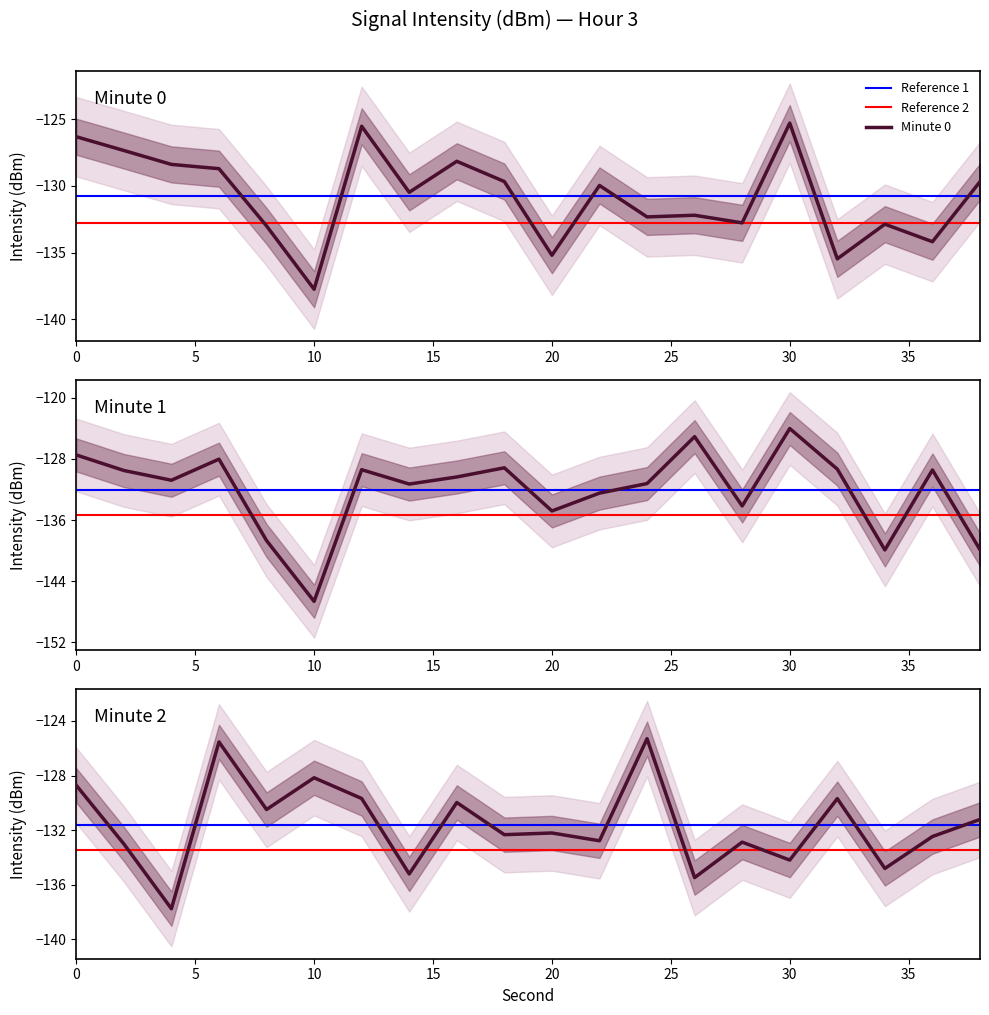

What is the difference between the second highest and second lowest values in the Minute 0 series?

9.9